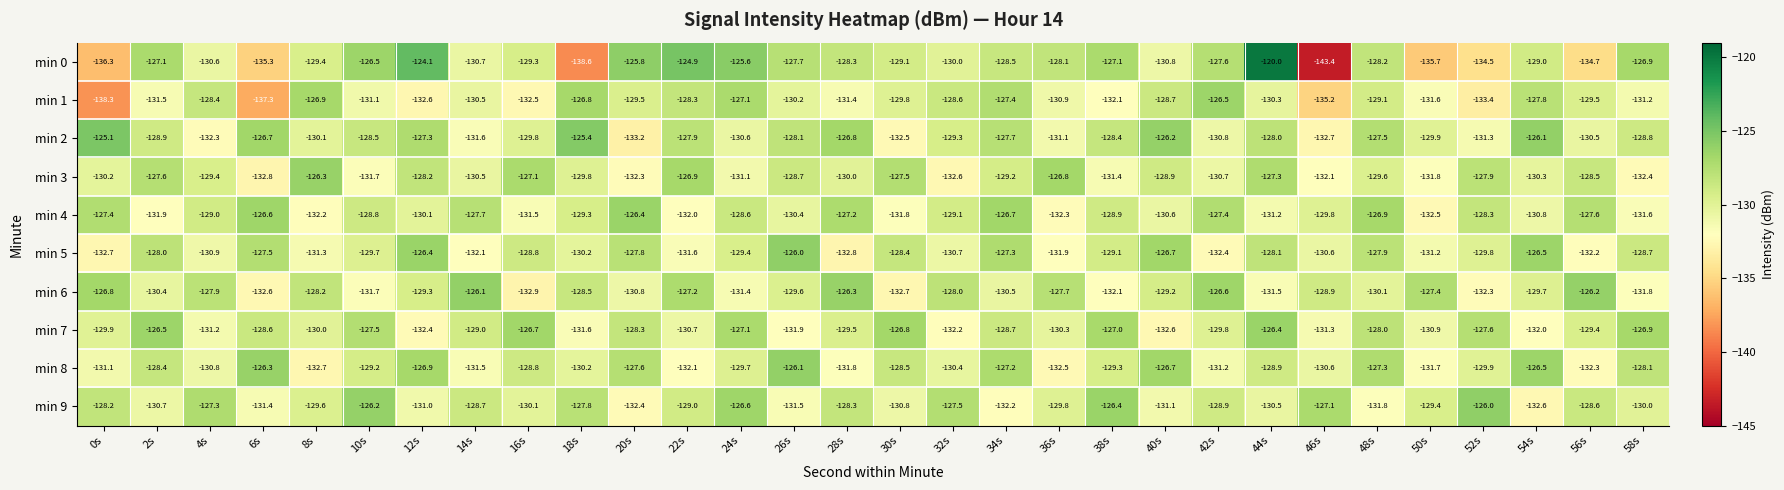

Count the number of categories in the chart.

30